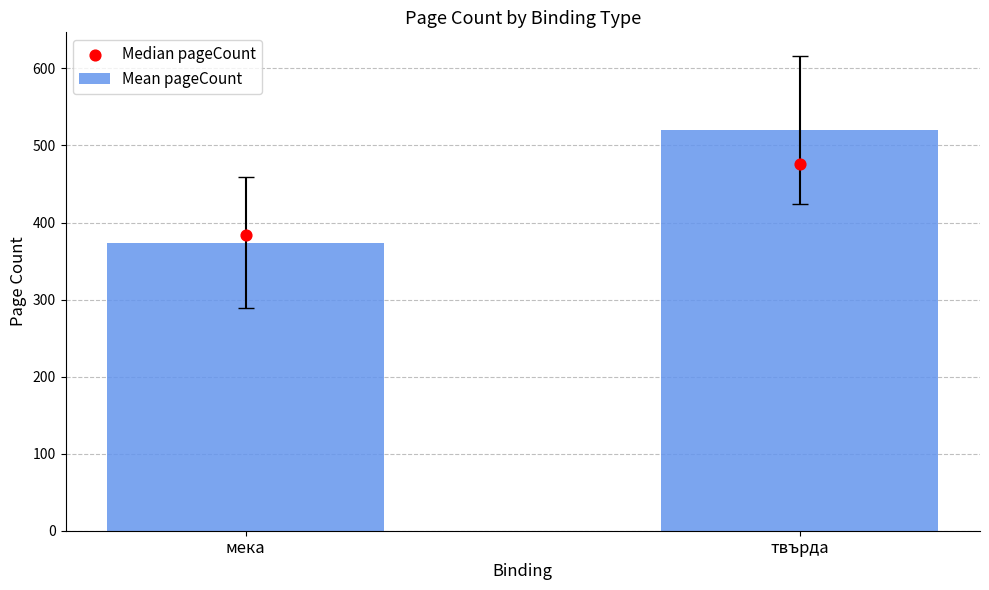

At how many categories does at least one series exceed 410?

1